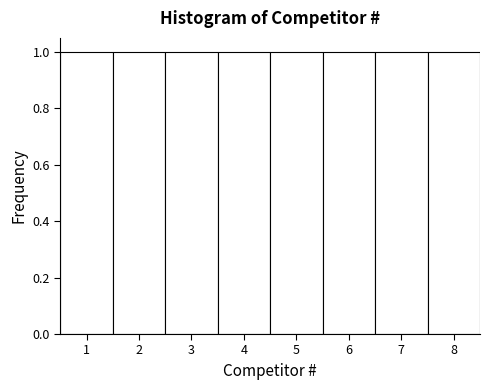

How tall is the bar that spans 1.5 to 2.5 on the x-axis? The values are not printed on the chart, so give them approximately, as read against the axis.

1